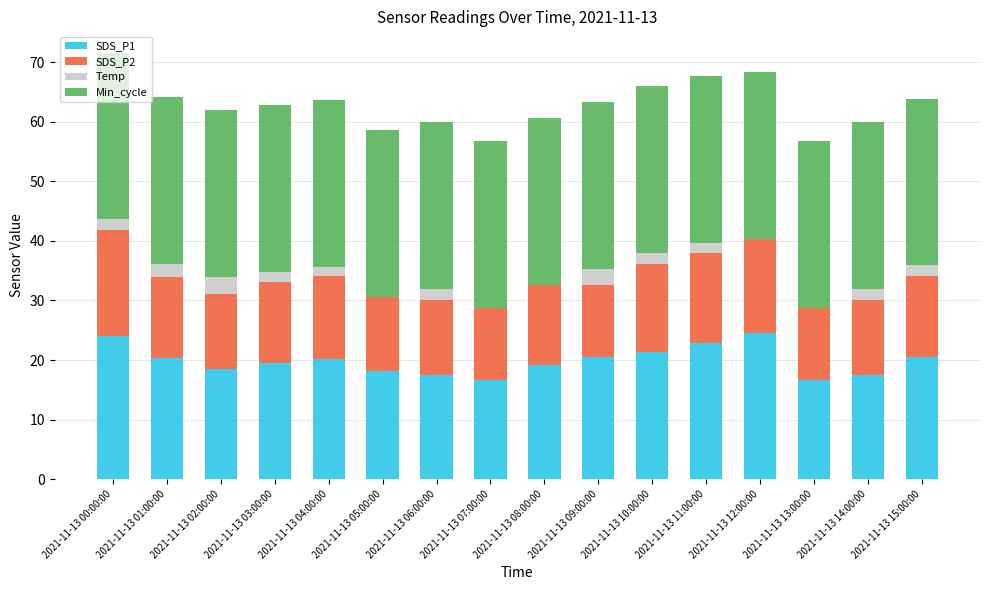

What is the highest value of the SDS_P1 series?

24.5